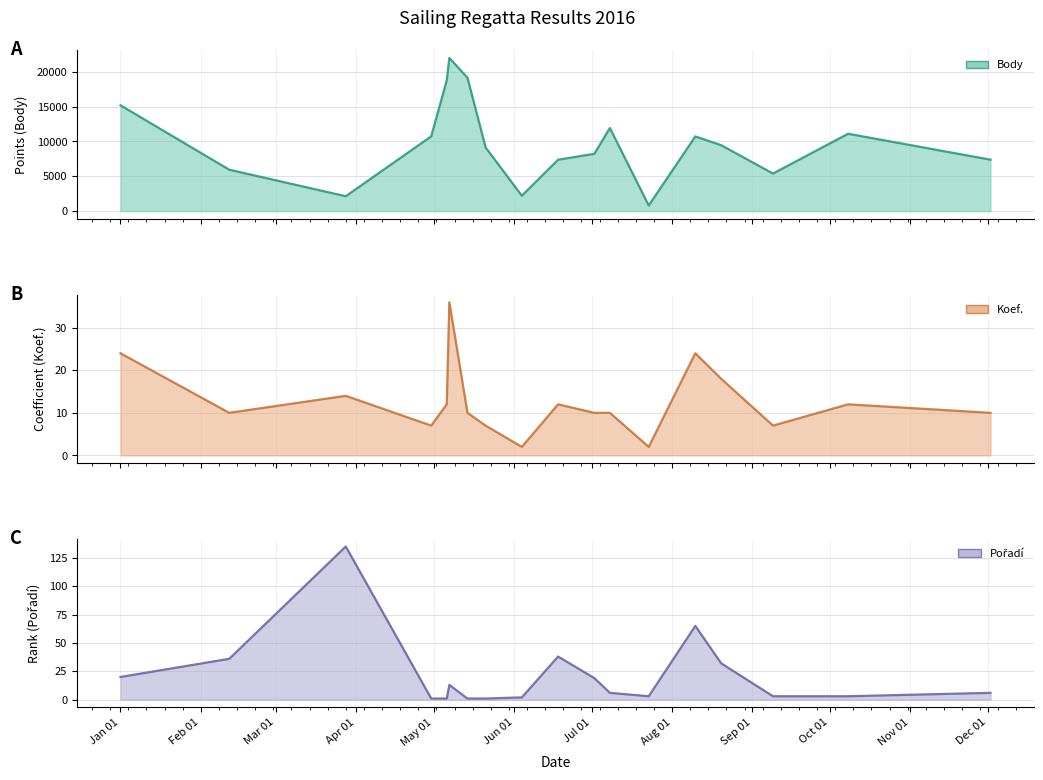

What is the lowest value of the Body (line) series?

804